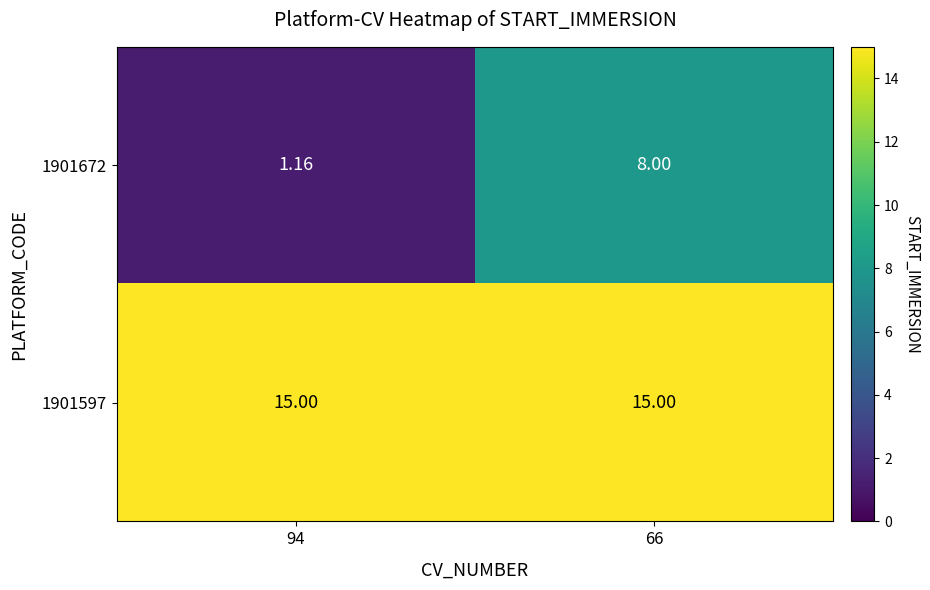

How many data points does each series have?

2